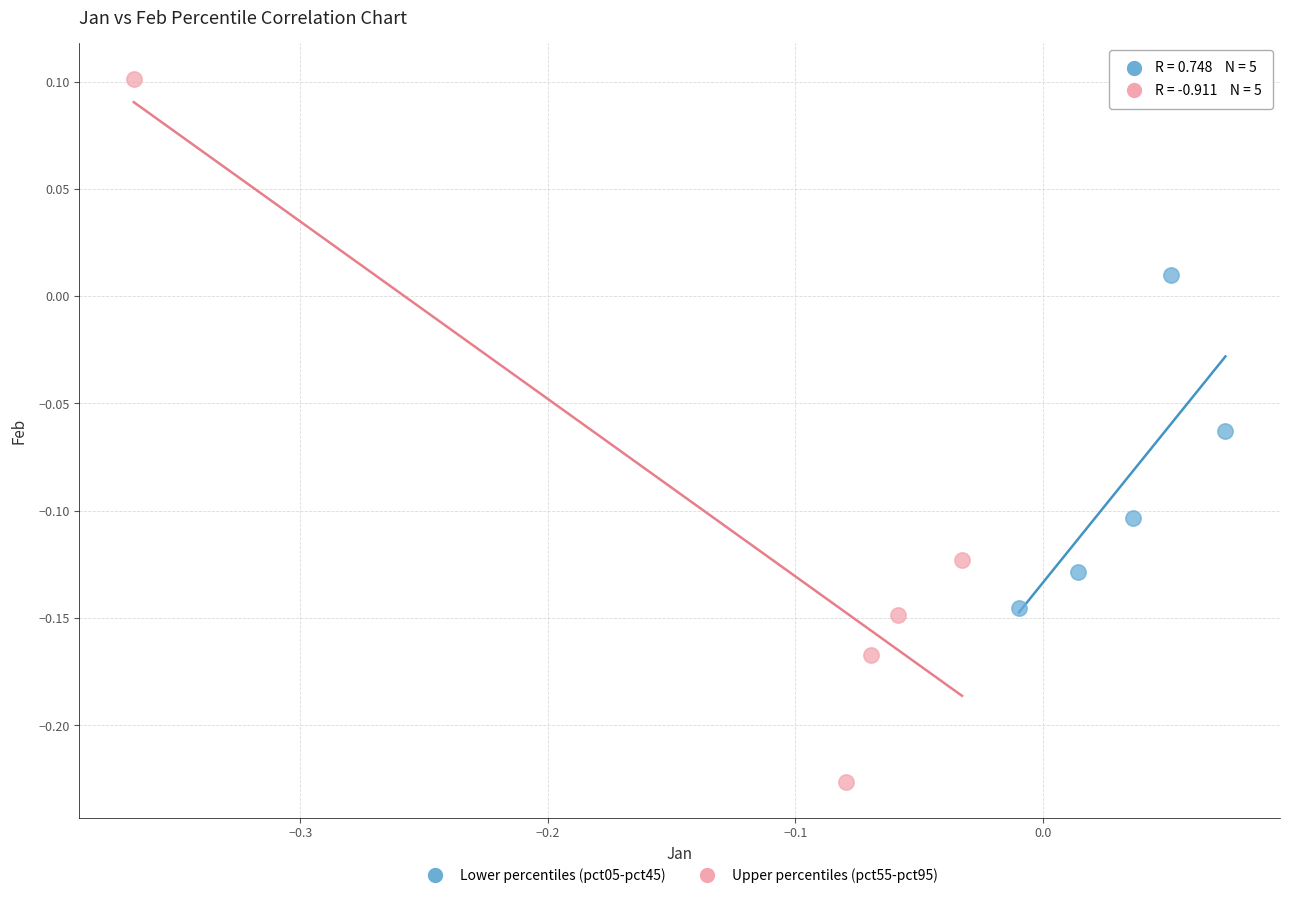

Which series reaches the maximum Y coordinate?

Upper percentiles (pct55-pct95)